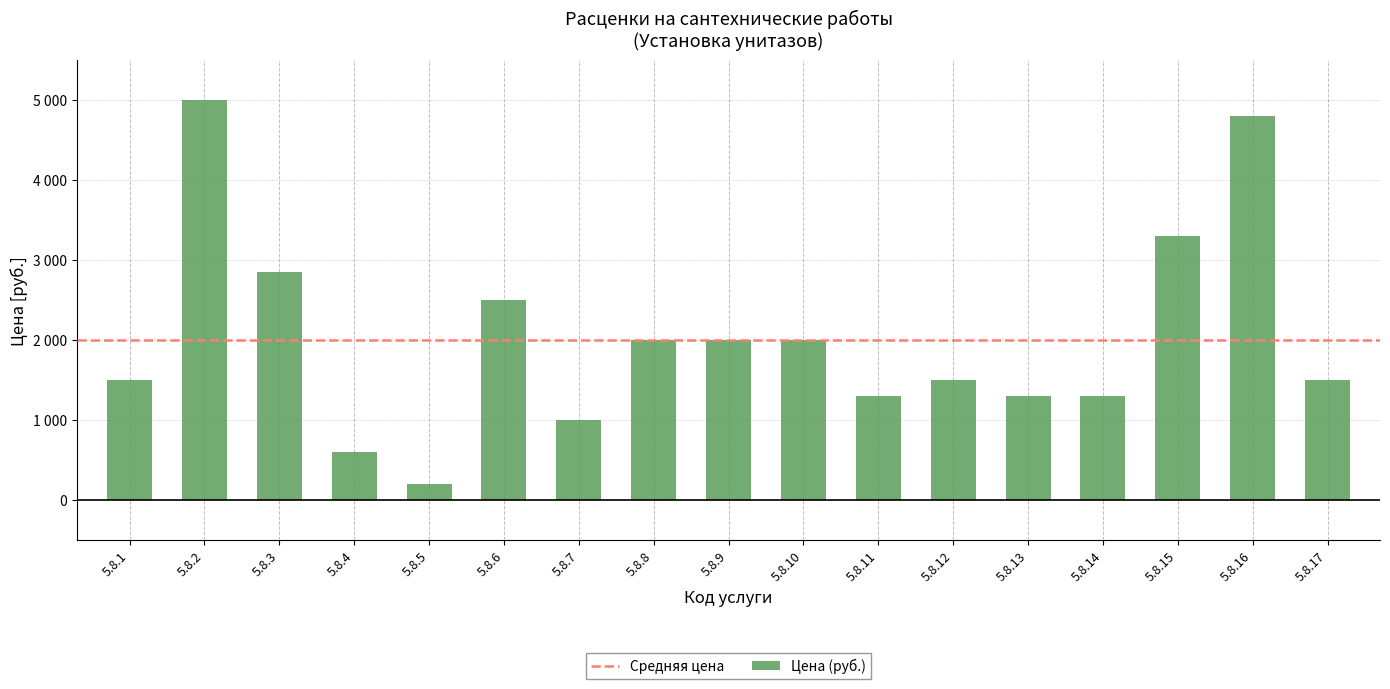

At which category does the chart reach its peak across all series?

5.8.2